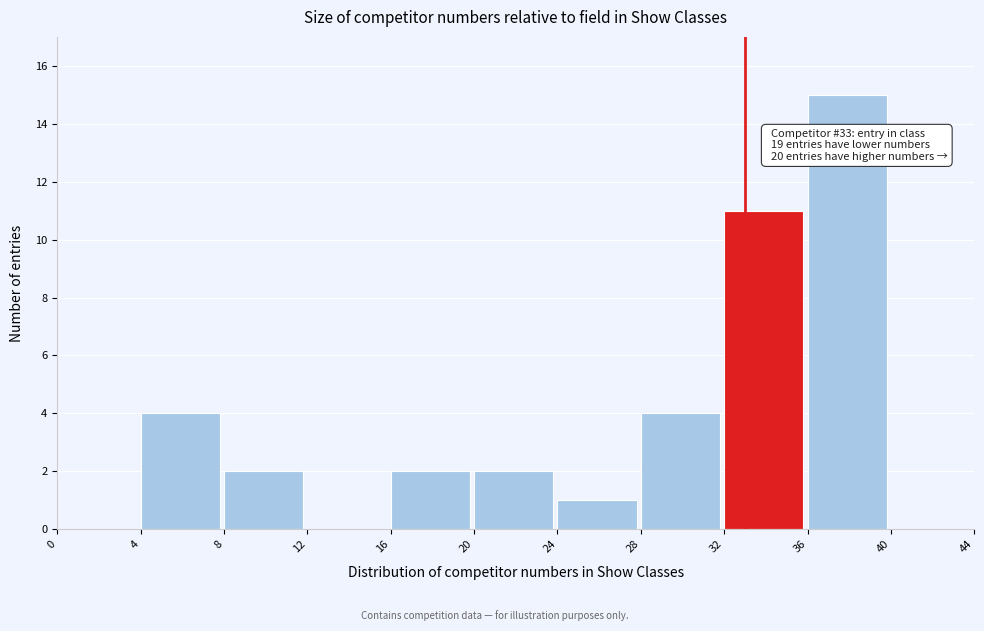

Which range on the x-axis has the tallest bar?

36 to 40